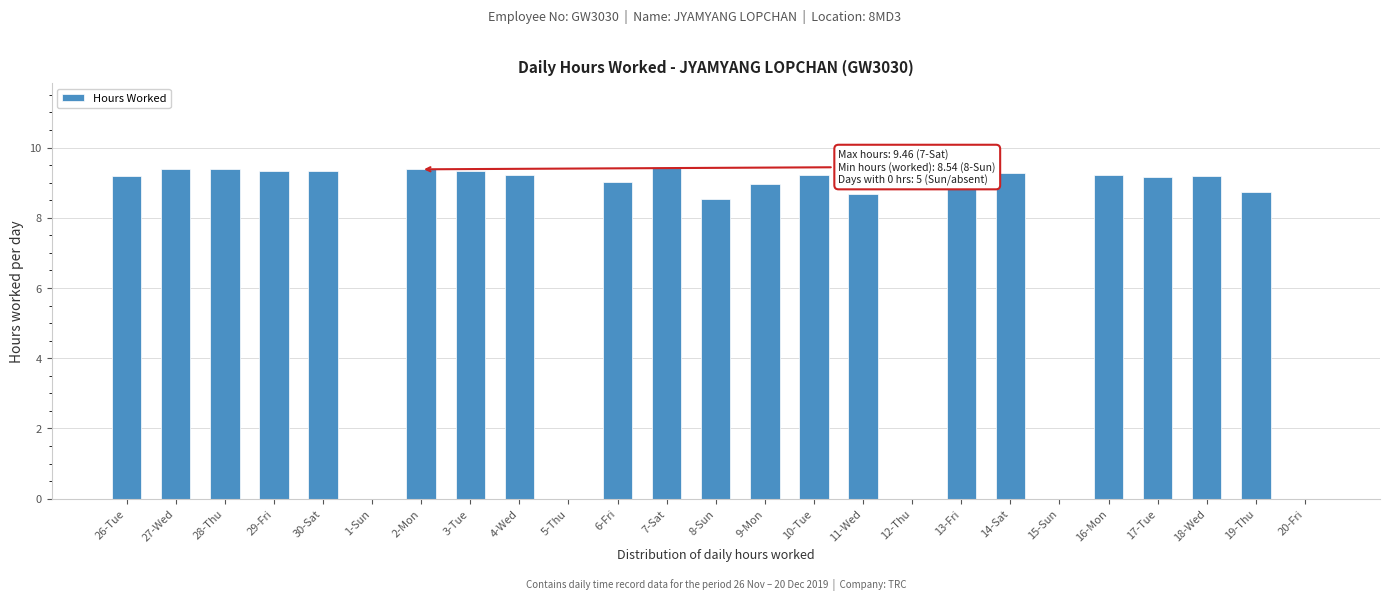

Approximately how many times larger is the value at 11-Wed compared to 28-Thu?

0.9